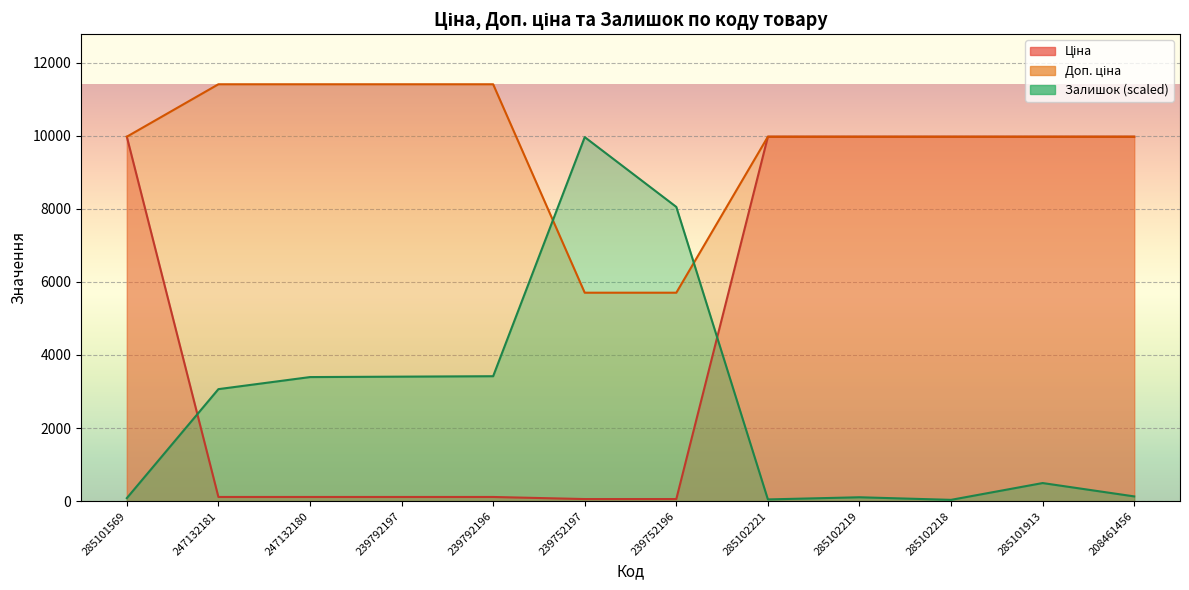

What is the label of the 9th point from the right?

239792197